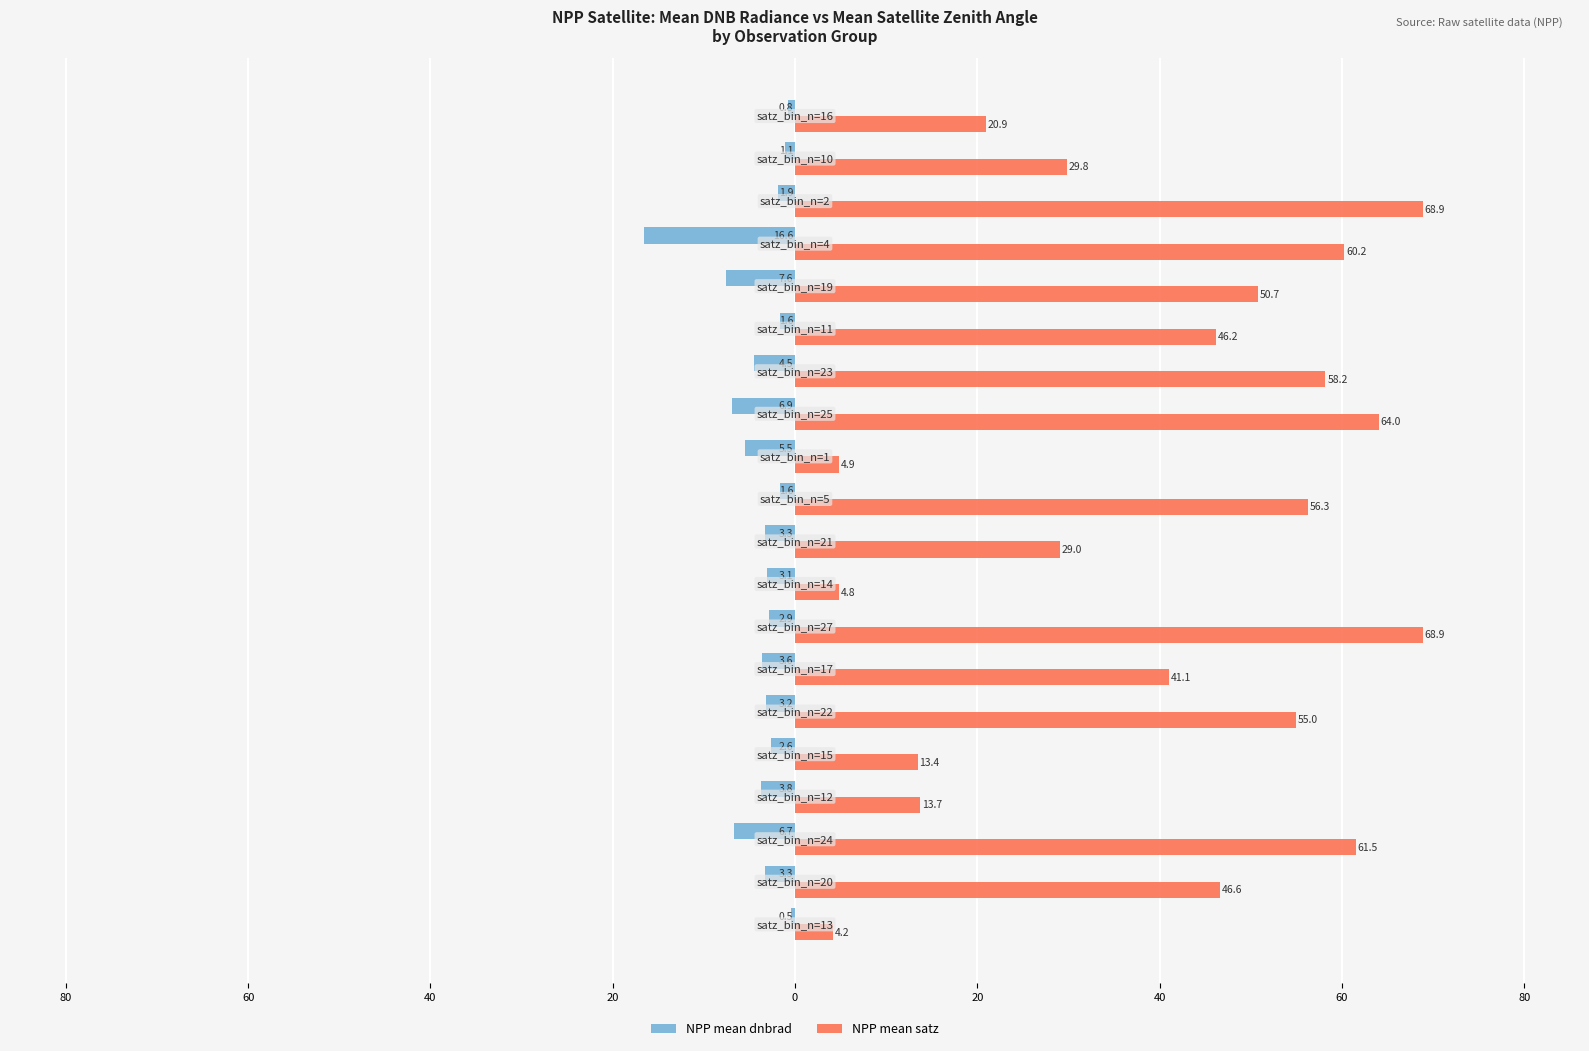

Which series has the largest total across all categories?

NPP mean satz